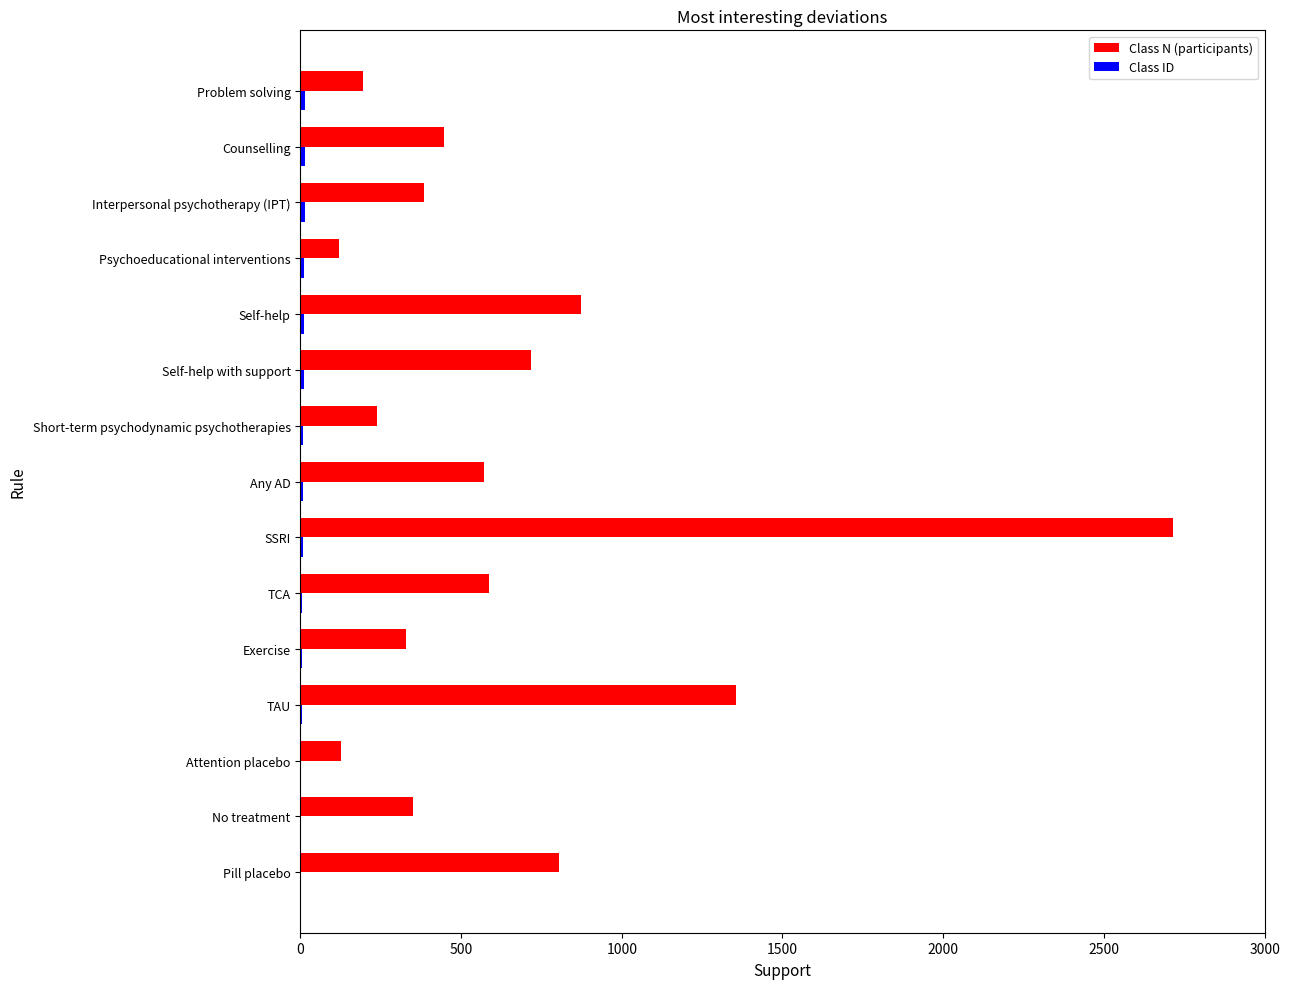

Between Counselling and Problem solving, which series saw the biggest shift?

Class N (participants)